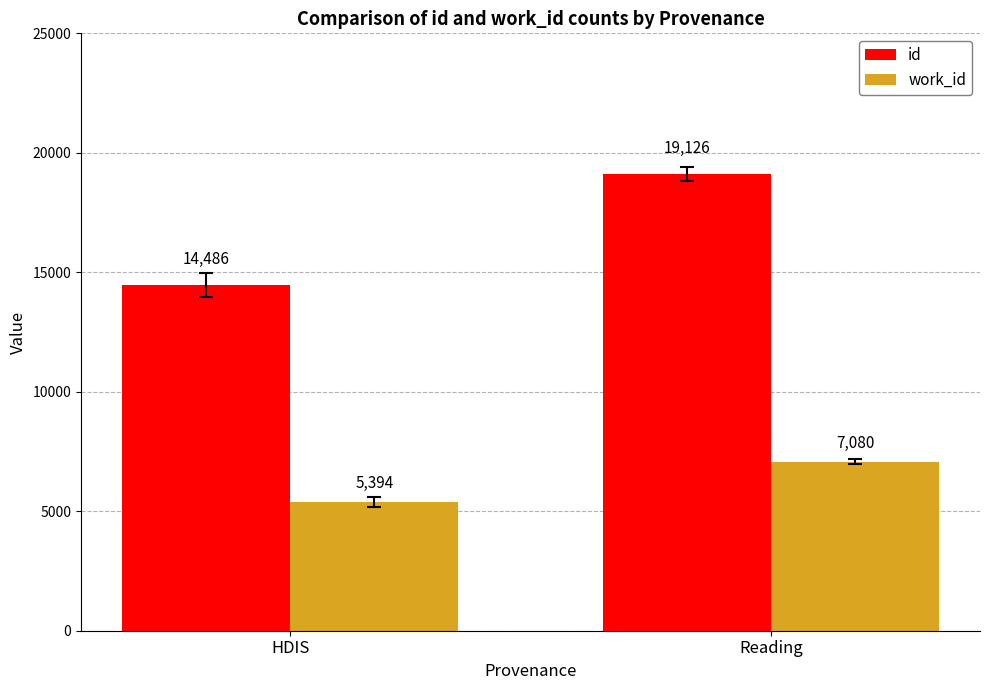

Between HDIS and Reading, which series saw the biggest shift?

id